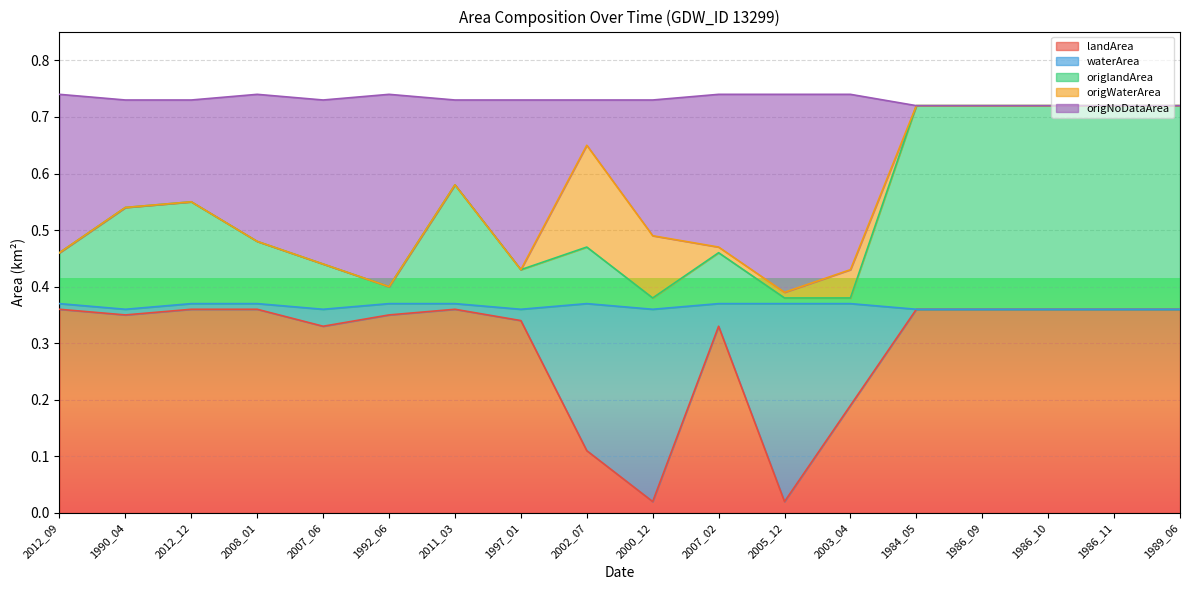

True or false: landArea and origlandArea intersect in this chart.

False